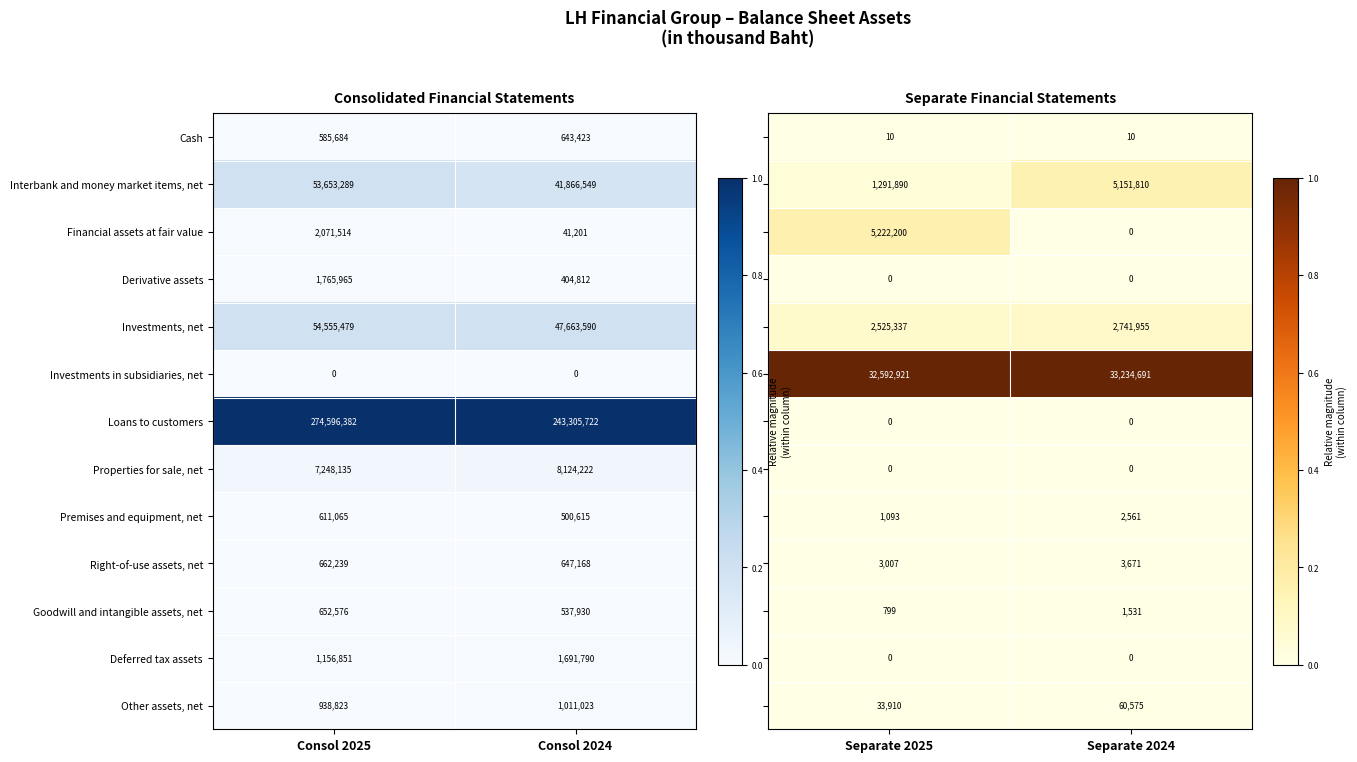

Where is Cash nearest to the value 614553?

Consol 2025